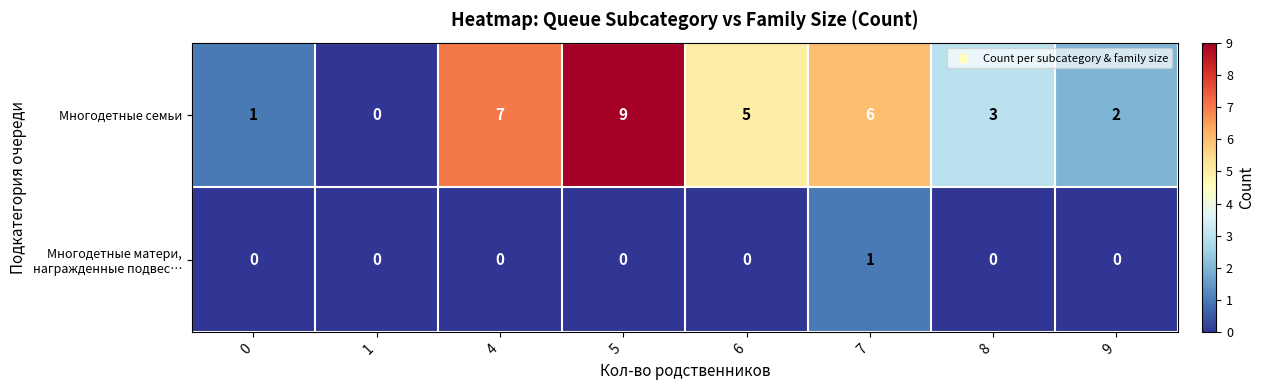

The value of Многодетные семьи at 1 is 0. True or false?

True